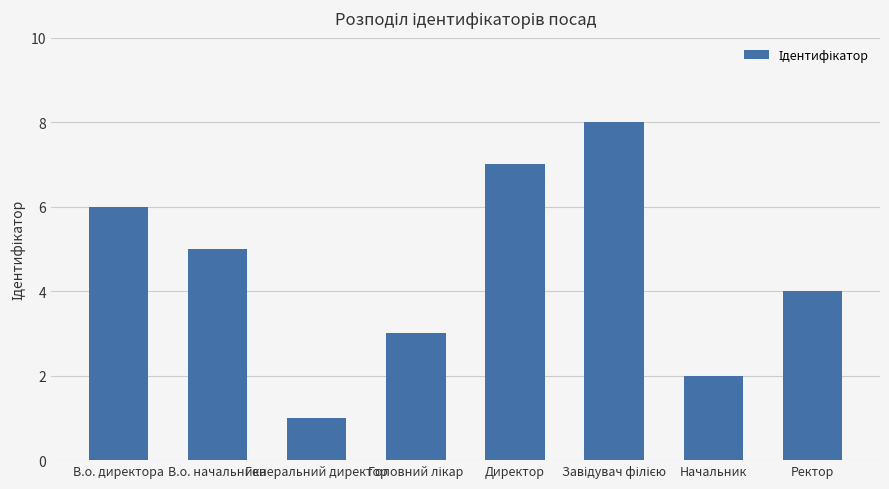

What is the difference between the maximum and minimum values?

7